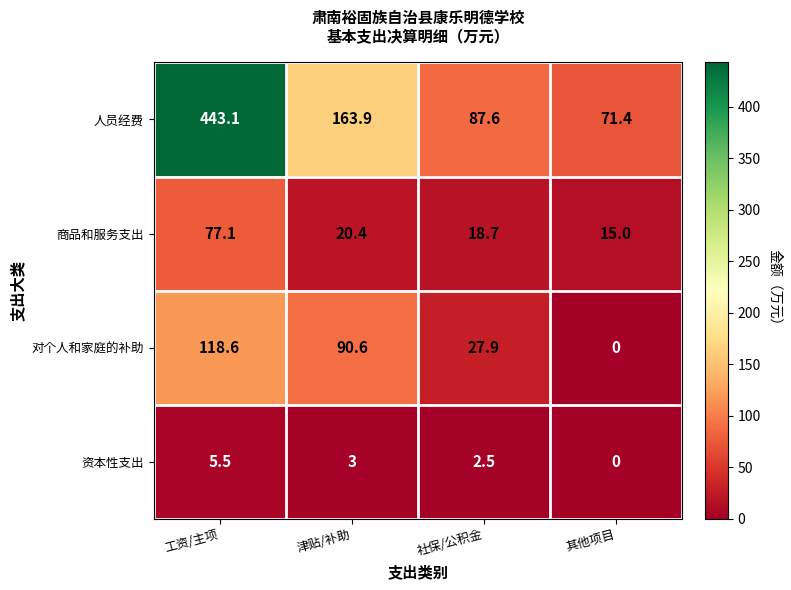

What is the average value of the 资本性支出 series?

2.8